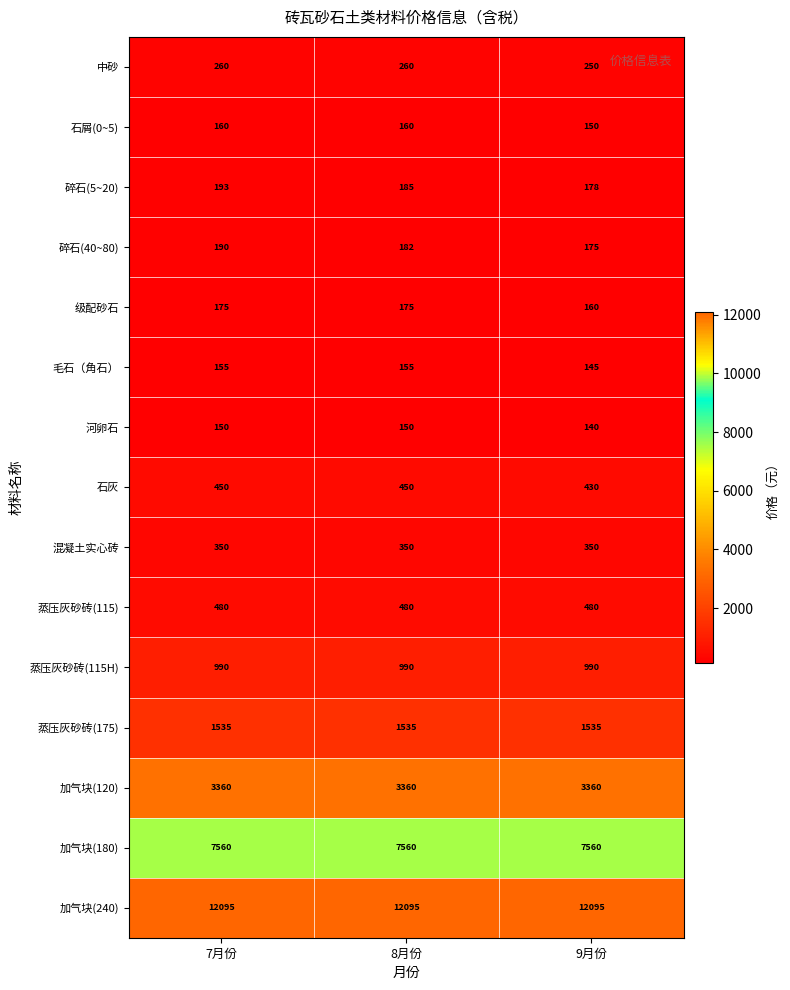

What is the total value across all series at 8月份?

28087